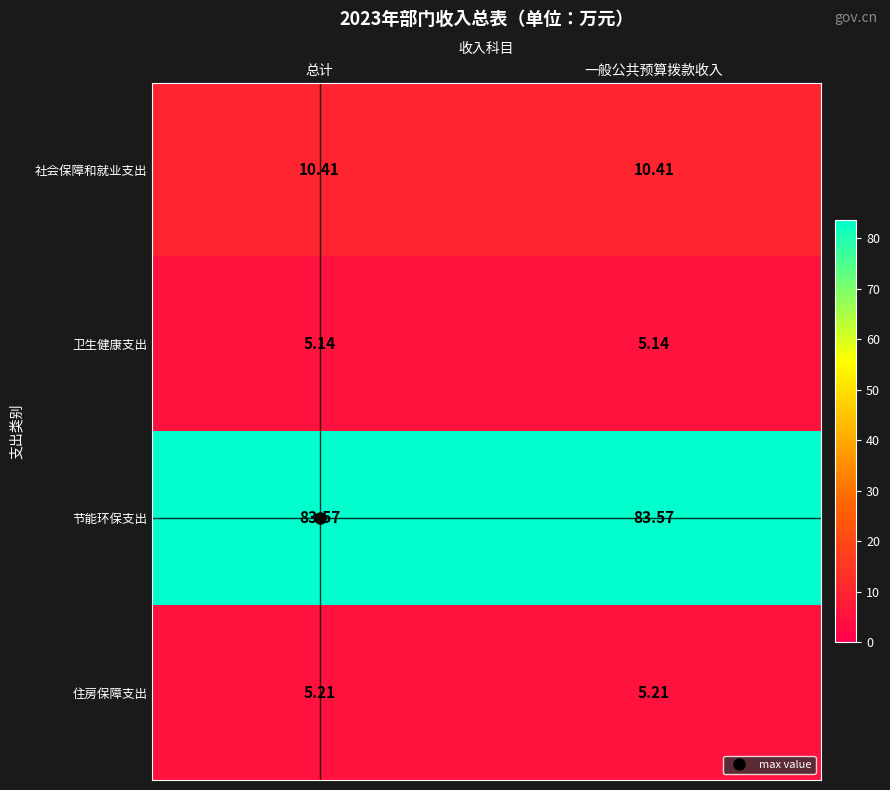

Which series has the largest total across all categories?

节能环保支出